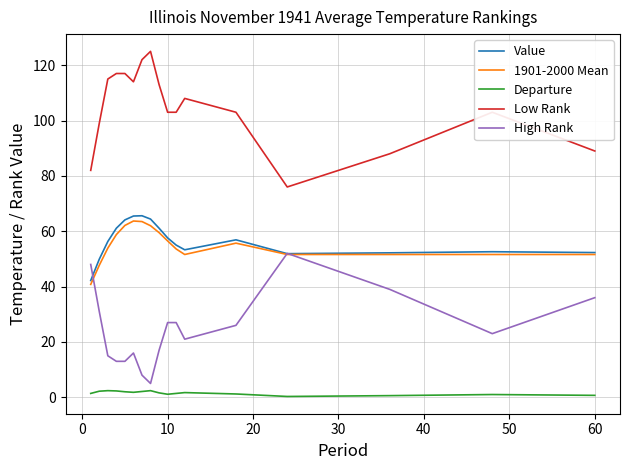

True or false: High Rank and Low Rank cross at least once.

False